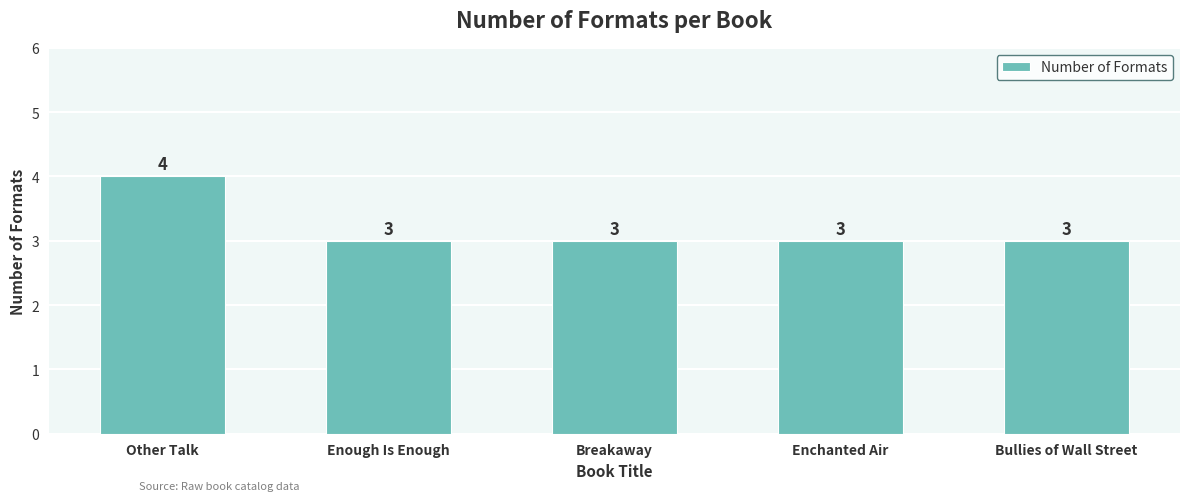

Does the chart contain any negative values?

No